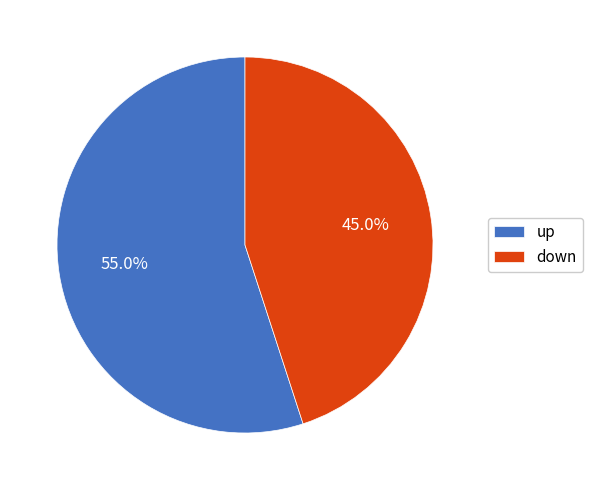

Approximately how many times larger is the value at down compared to up?

0.8